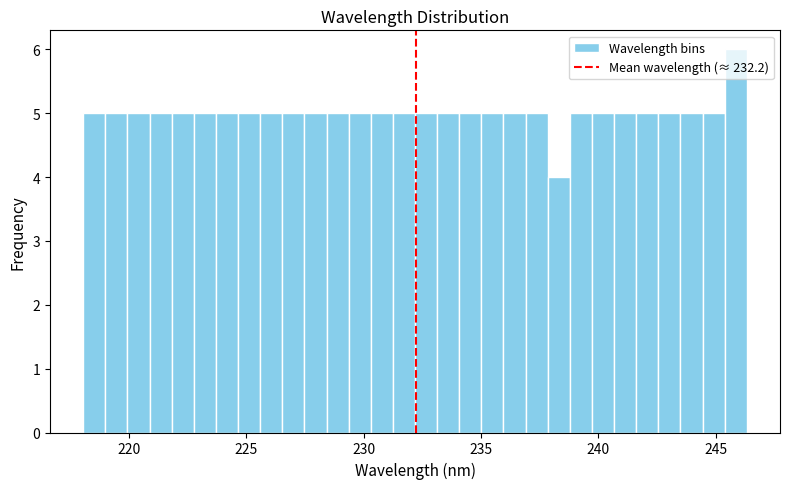

Around what value on the x-axis is the tallest bar? Give the approximate position of its centre, as read against the axis.

246.0